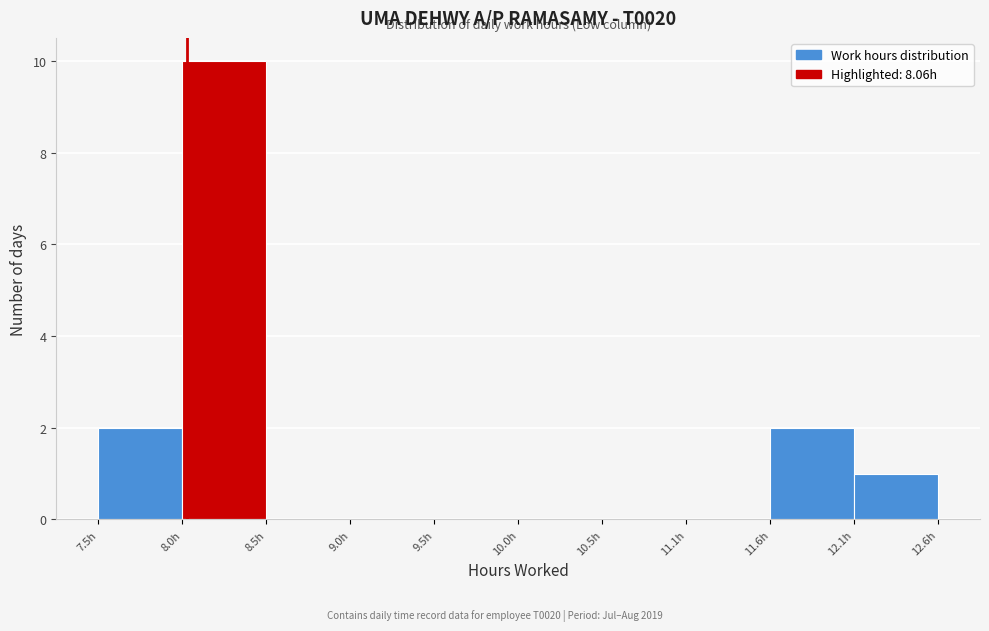

Reading left to right, transcribe this chart: for each bar, give the range it covers on the x-axis and its height. Neither the bar edges nor the heights are printed on the chart, so give them approximately, as read against the axes.

7.5 to 8.0: 2
8.0 to 8.5: 10
8.5 to 9.0: 0
9.0 to 9.5: 0
9.5 to 10.0: 0
10.0 to 10.5: 0
10.5 to 11.1: 0
11.1 to 11.6: 0
11.6 to 12.1: 2
12.1 to 12.6: 1